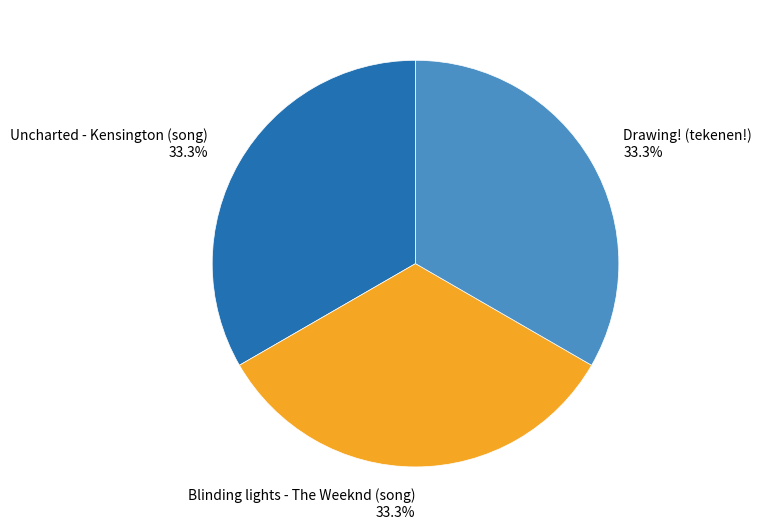

Count the number of slices in the pie.

3